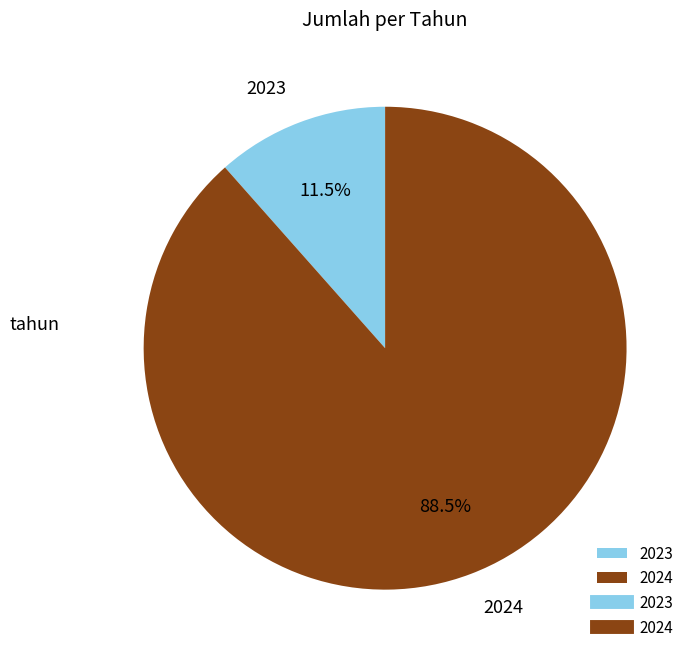

To the nearest percent, what is the difference between the largest and smallest slice percentages?

77%